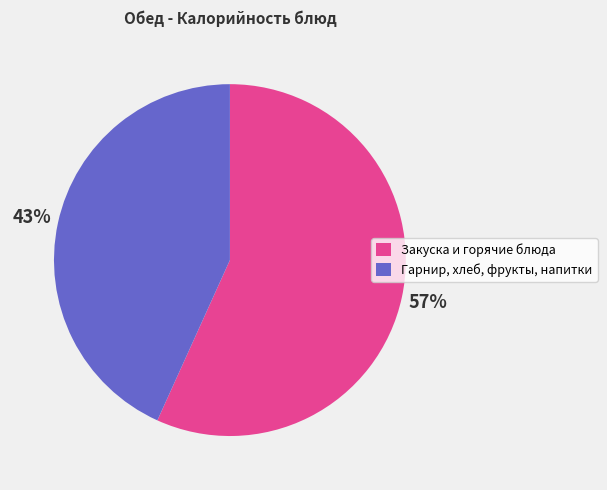

To the nearest percent, what is the difference between the Гарнир, хлеб, фрукты, напитки and Закуска и горячие блюда slice percentages?

14%